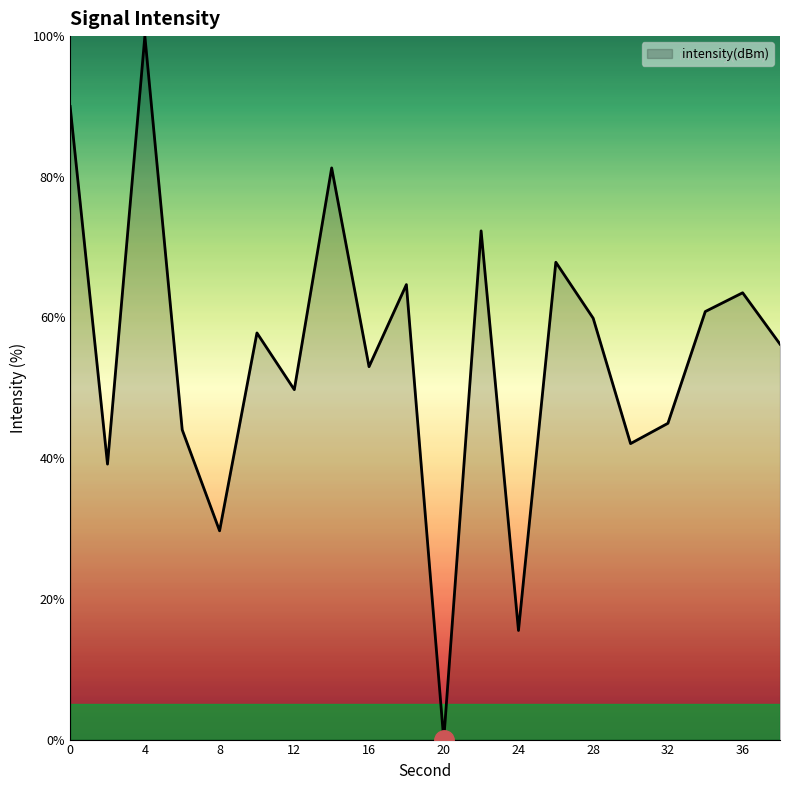

Which has a higher value, 12 or 8?

12